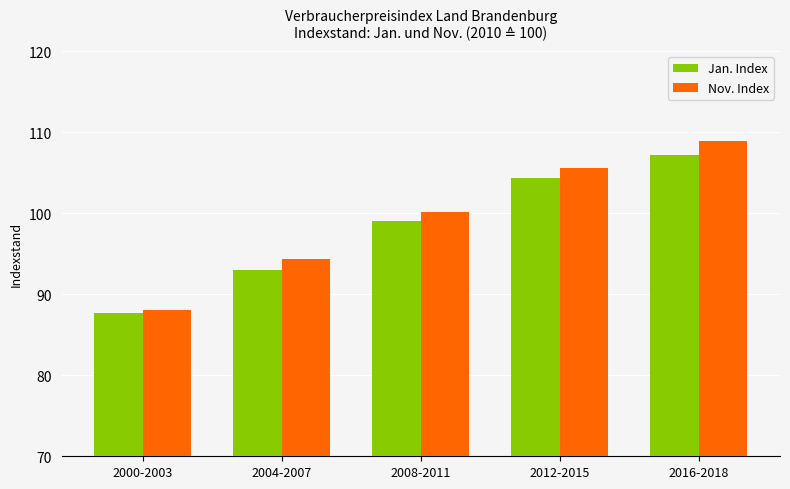

What is the sum of all Jan. Index values?

491.2